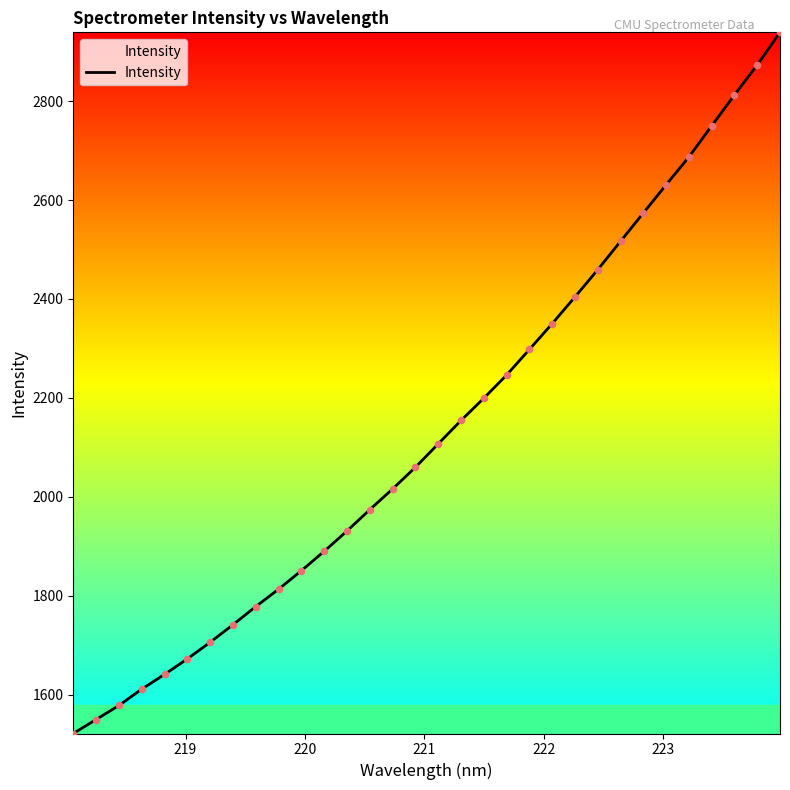

What is the greatest value displayed?

2939.1